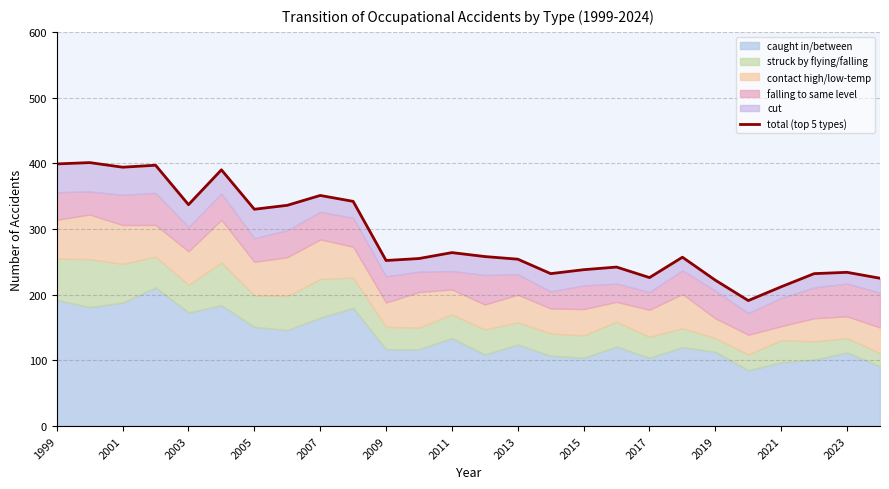

How many interior local valleys (lower than both neighbors) does the data have?

7